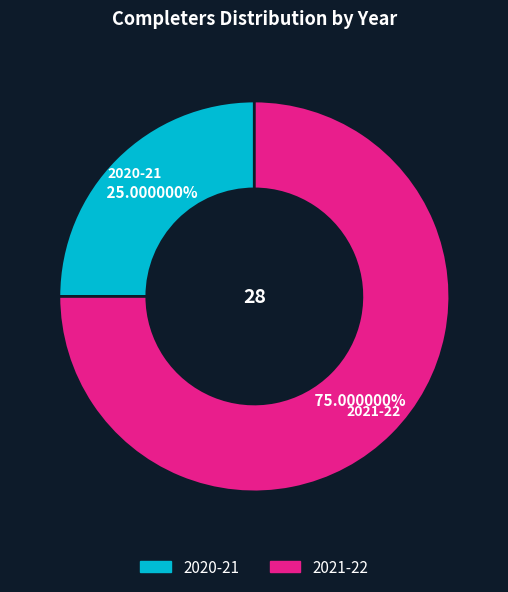

How many slices are in this pie chart?

2